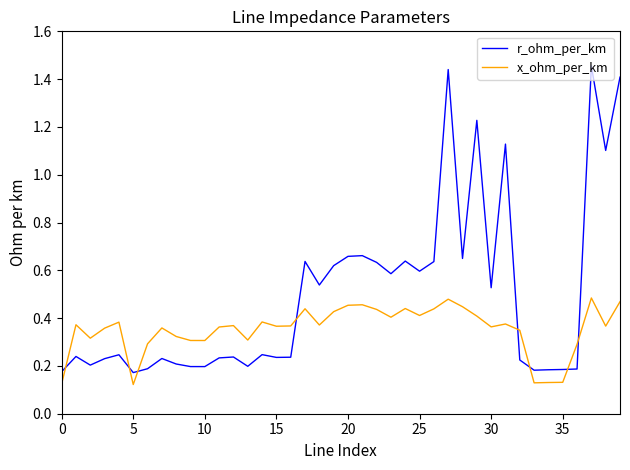

Does the chart display data point markers on the line(s)?

No